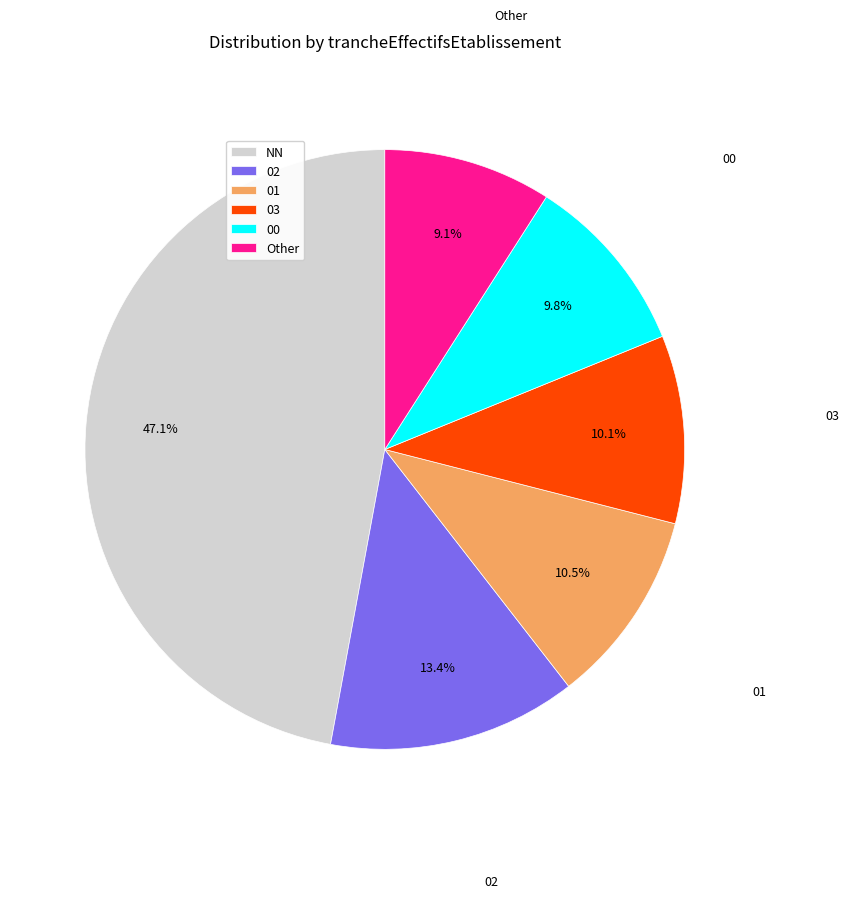

Is it true that 01 is 17% of the pie?

False